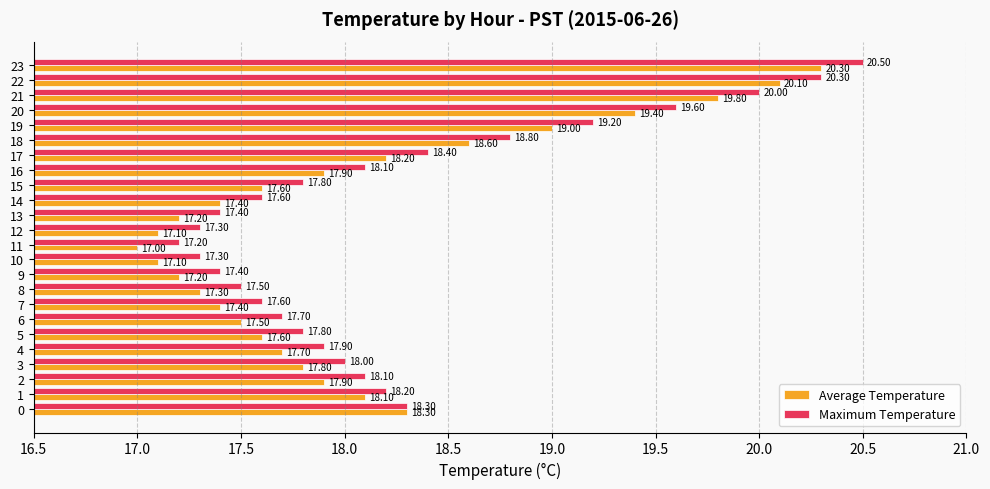

At which category is the sum across all series the highest?

23